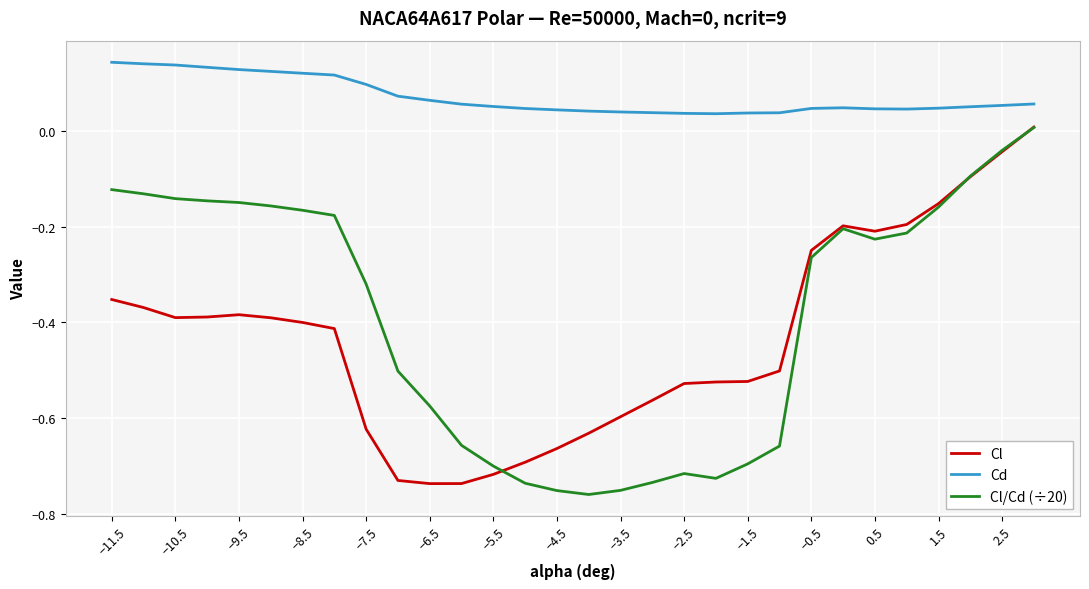

Which series has the widest spread of values?

Cl/Cd (÷20)